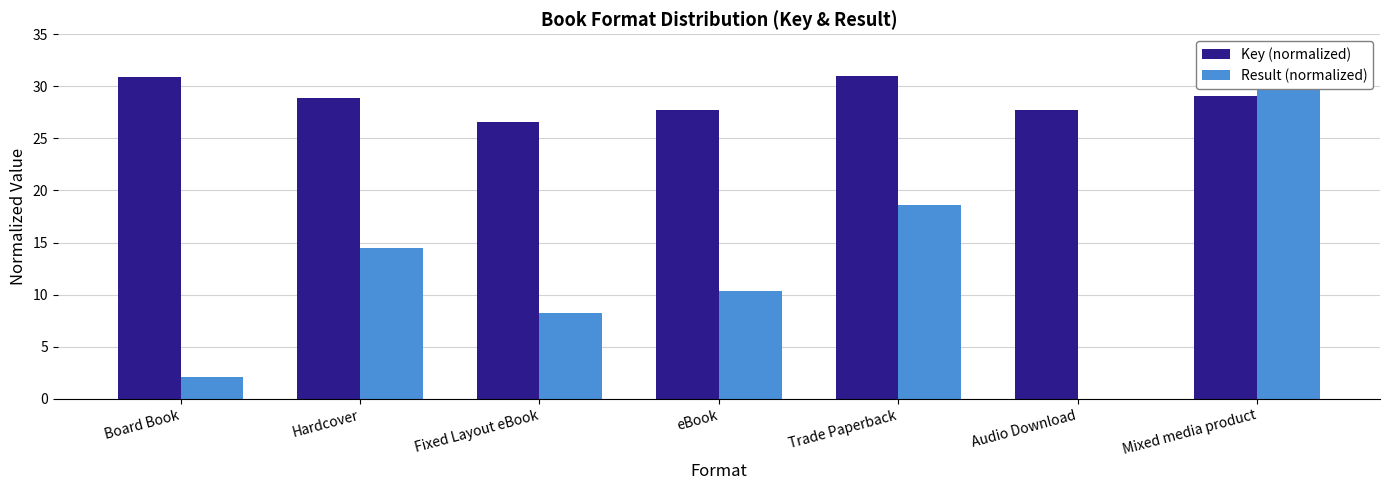

Reading left to right, what are all the values shown in this chart?

Key (normalized): Board Book=30.9	Hardcover=28.9	Fixed Layout eBook=26.6	eBook=27.7	Trade Paperback=31.0	Audio Download=27.7	Mixed media product=29.1
Result (normalized): Board Book=2.1	Hardcover=14.5	Fixed Layout eBook=8.3	eBook=10.3	Trade Paperback=18.6	Audio Download=0.0	Mixed media product=31.0